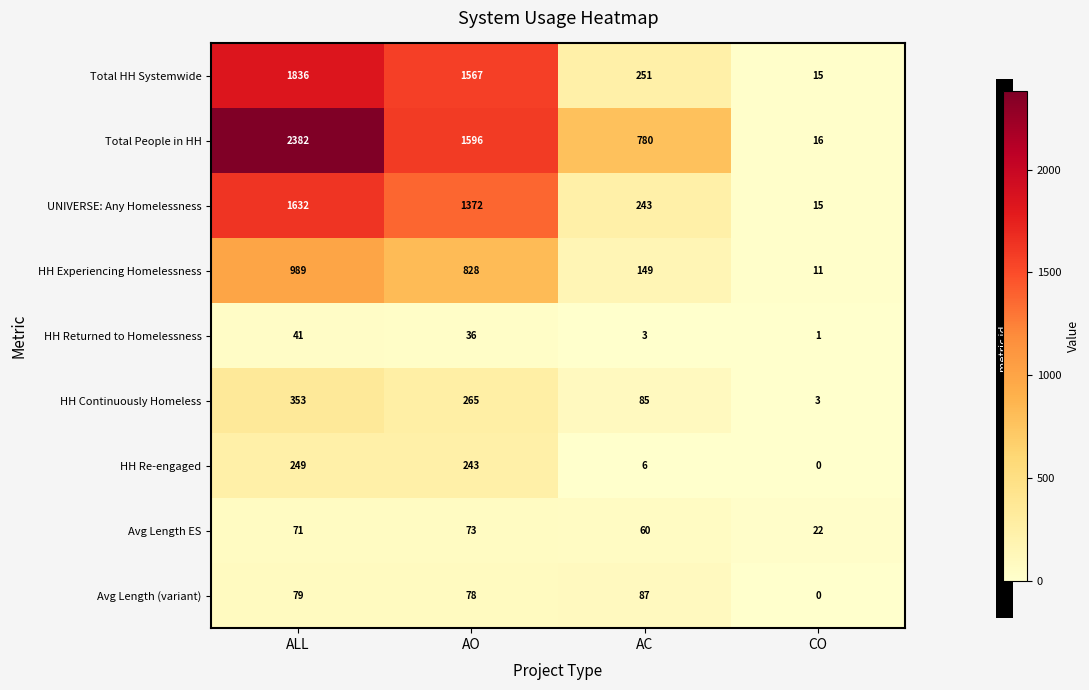

Which series has the largest range (max minus min)?

Total People in HH